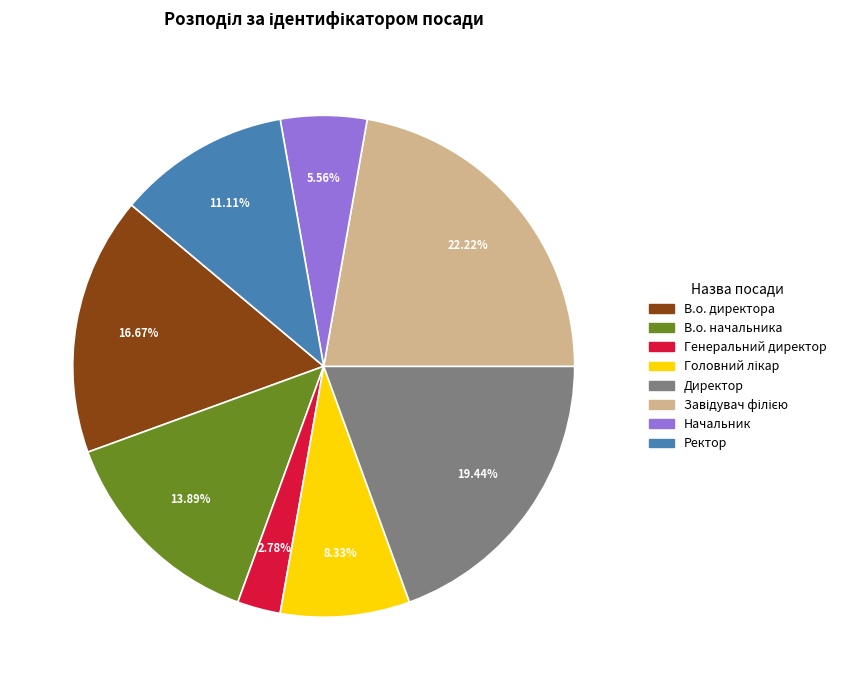

What is the ratio of the value at Начальник to the value at Генеральний директор?

2.0